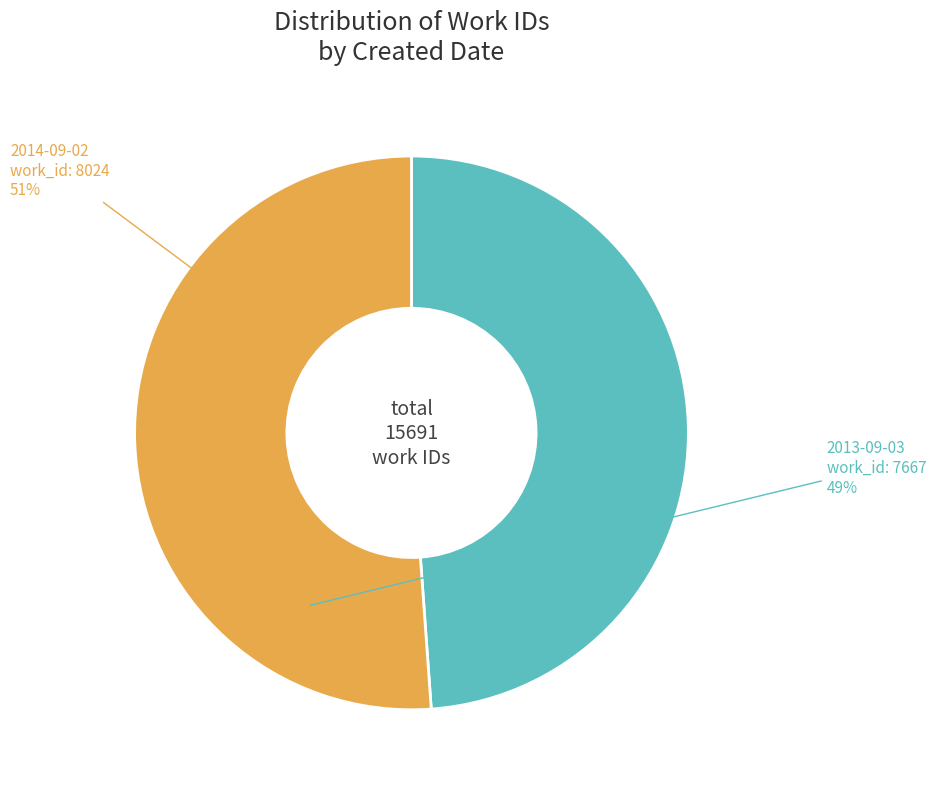

Is there a majority slice in this chart?

Yes